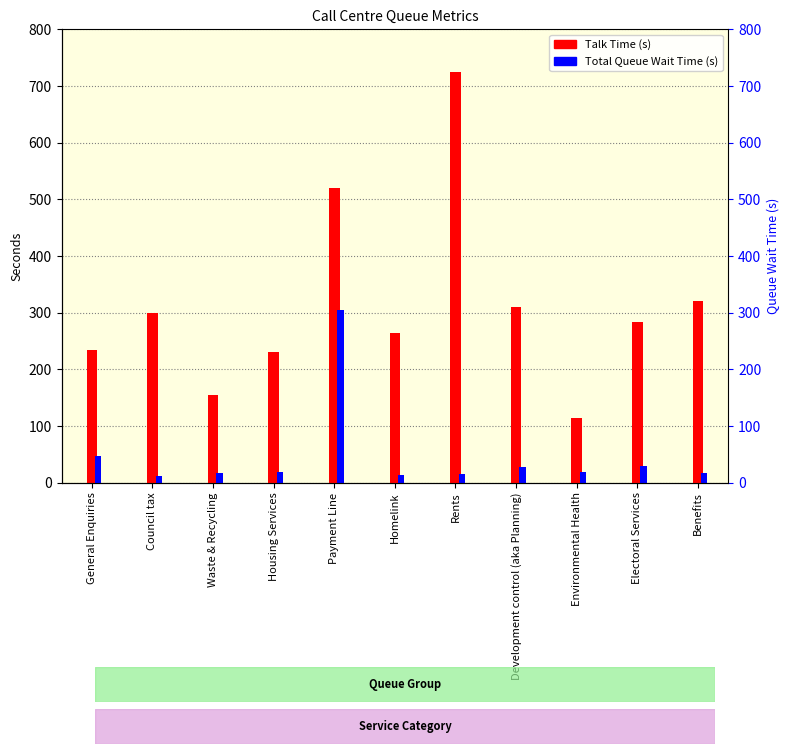

Reading left to right, list all the values displayed in this chart.

Talk Time: General Enquiries=234.2	Council tax=300.1	Waste & Recycling=154.7	Housing Services=230.8	Payment Line=519.9	Homelink=265.0	Rents=724.1	Development control (aka Planning)=309.4	Environmental Health=114.2	Electoral Services=283.3	Benefits=320.6
Total Queue Wait Time: General Enquiries=48.1	Council tax=11.3	Waste & Recycling=16.6	Housing Services=18.9	Payment Line=304.3	Homelink=14.3	Rents=14.9	Development control (aka Planning)=28.4	Environmental Health=19.0	Electoral Services=28.9	Benefits=16.5